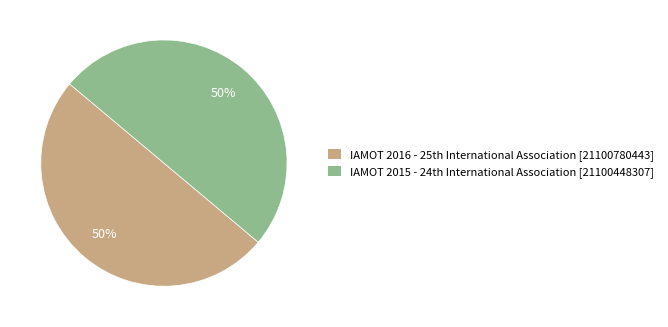

Count the number of slices in the pie.

2